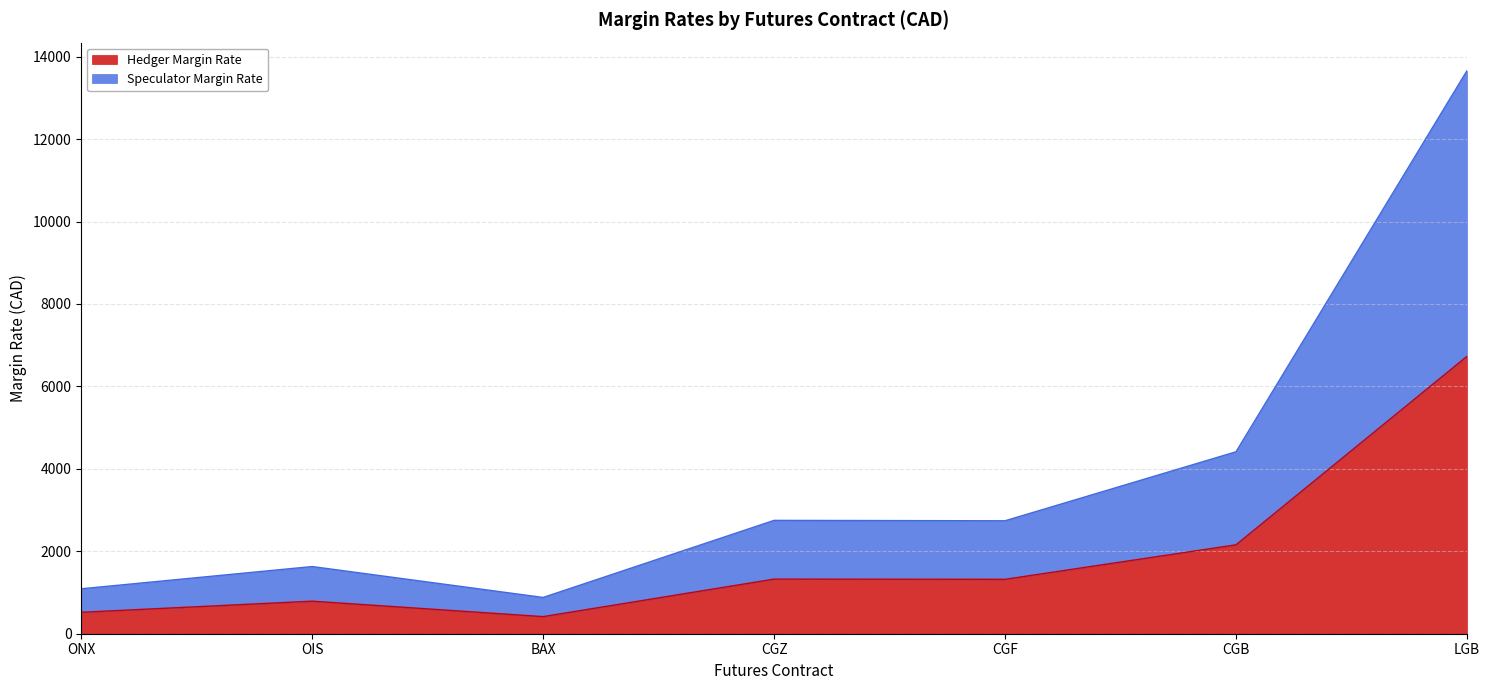

List the series in order of their overall mean, highest first.

Speculator Margin Rate, Hedger Margin Rate